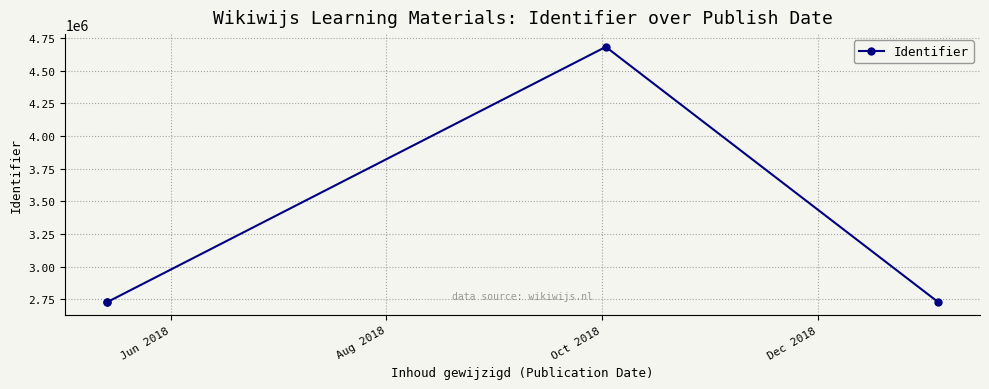

Approximately how many times larger is the value at Jun 2018 compared to Oct 2018?

0.6